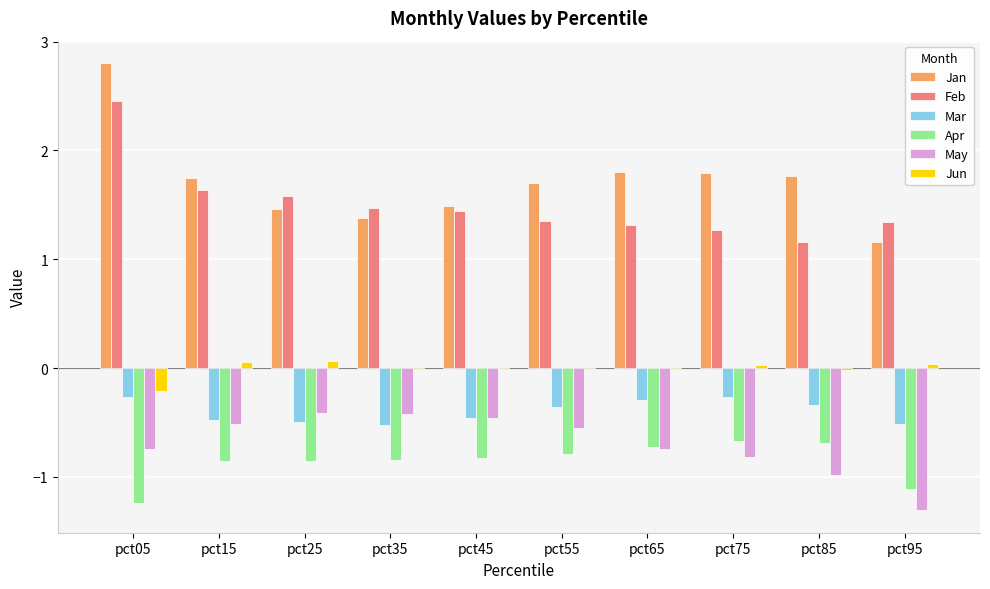

Is it true that Mar equals -0.5 at pct45?

True